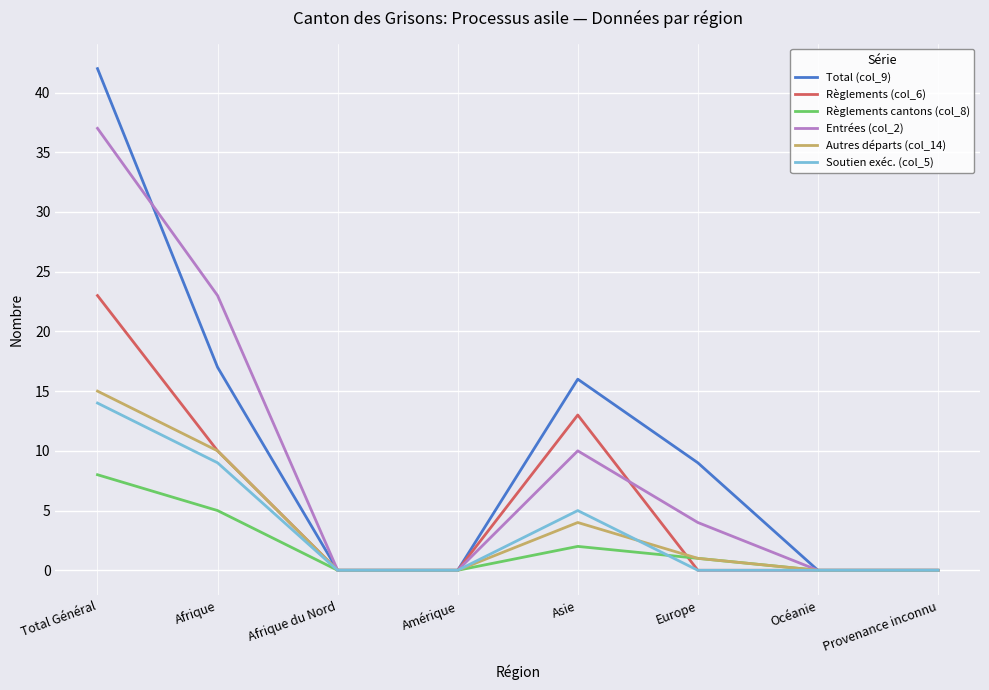

Which category has the highest value in the Soutien exéc. (col_5) series?

Total Général